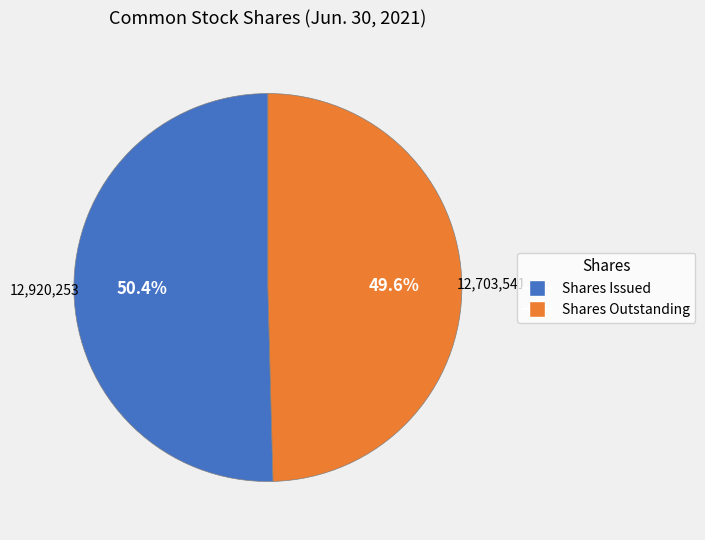

Is there a majority slice in this chart?

Yes